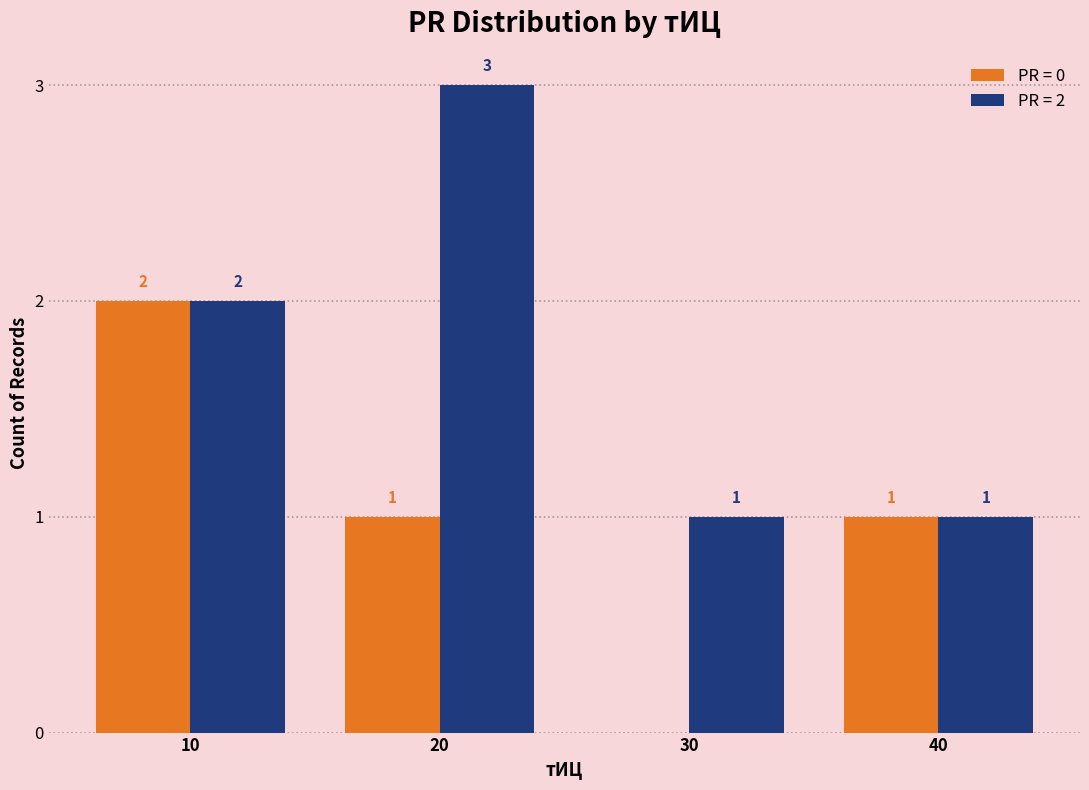

The value of PR = 0 at 10 is 2. True or false?

True